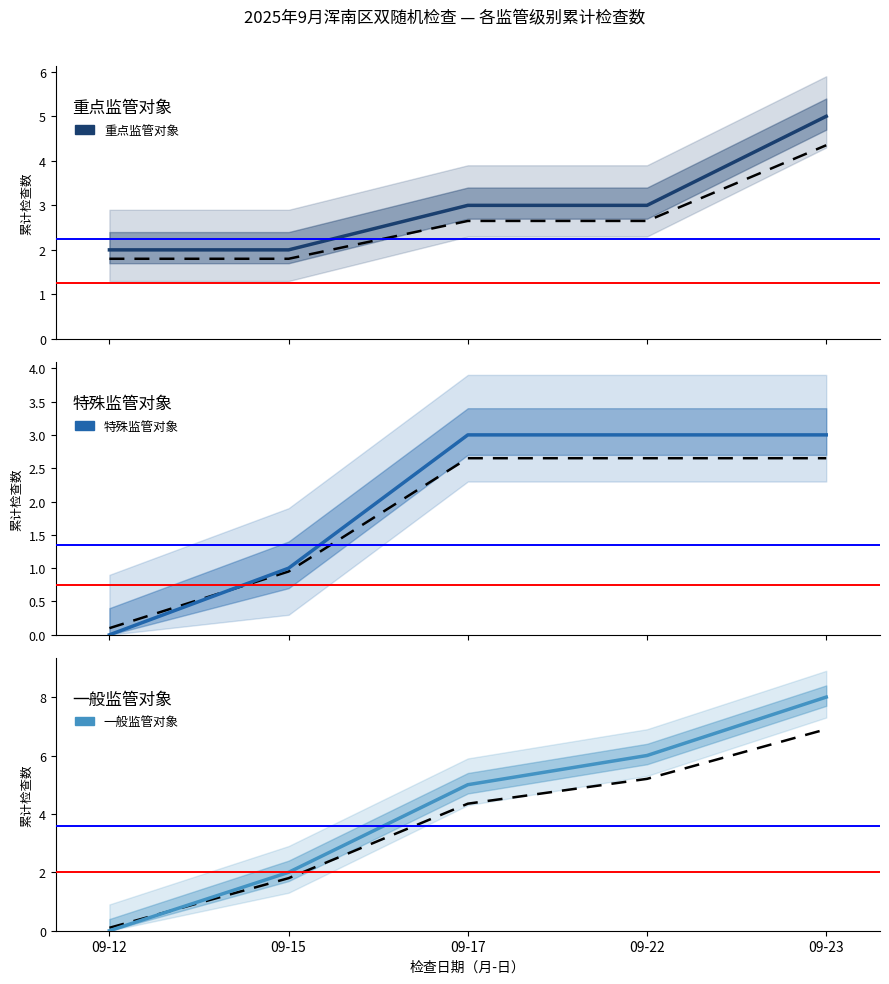

What is the average value of the 重点监管对象 series?

3